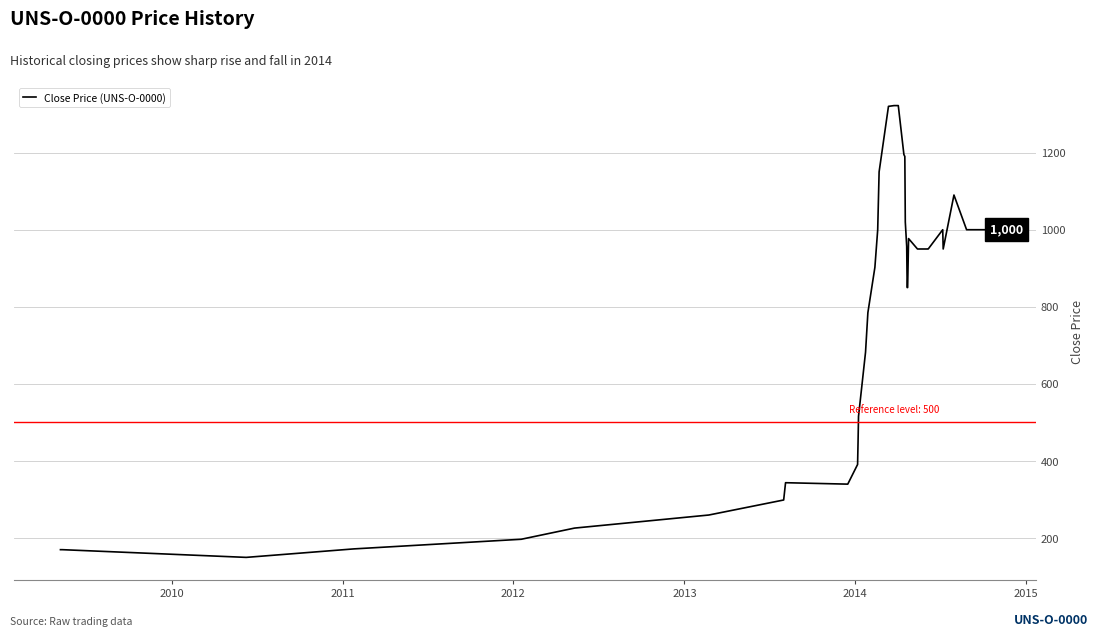

What is the greatest value displayed?

1322.0